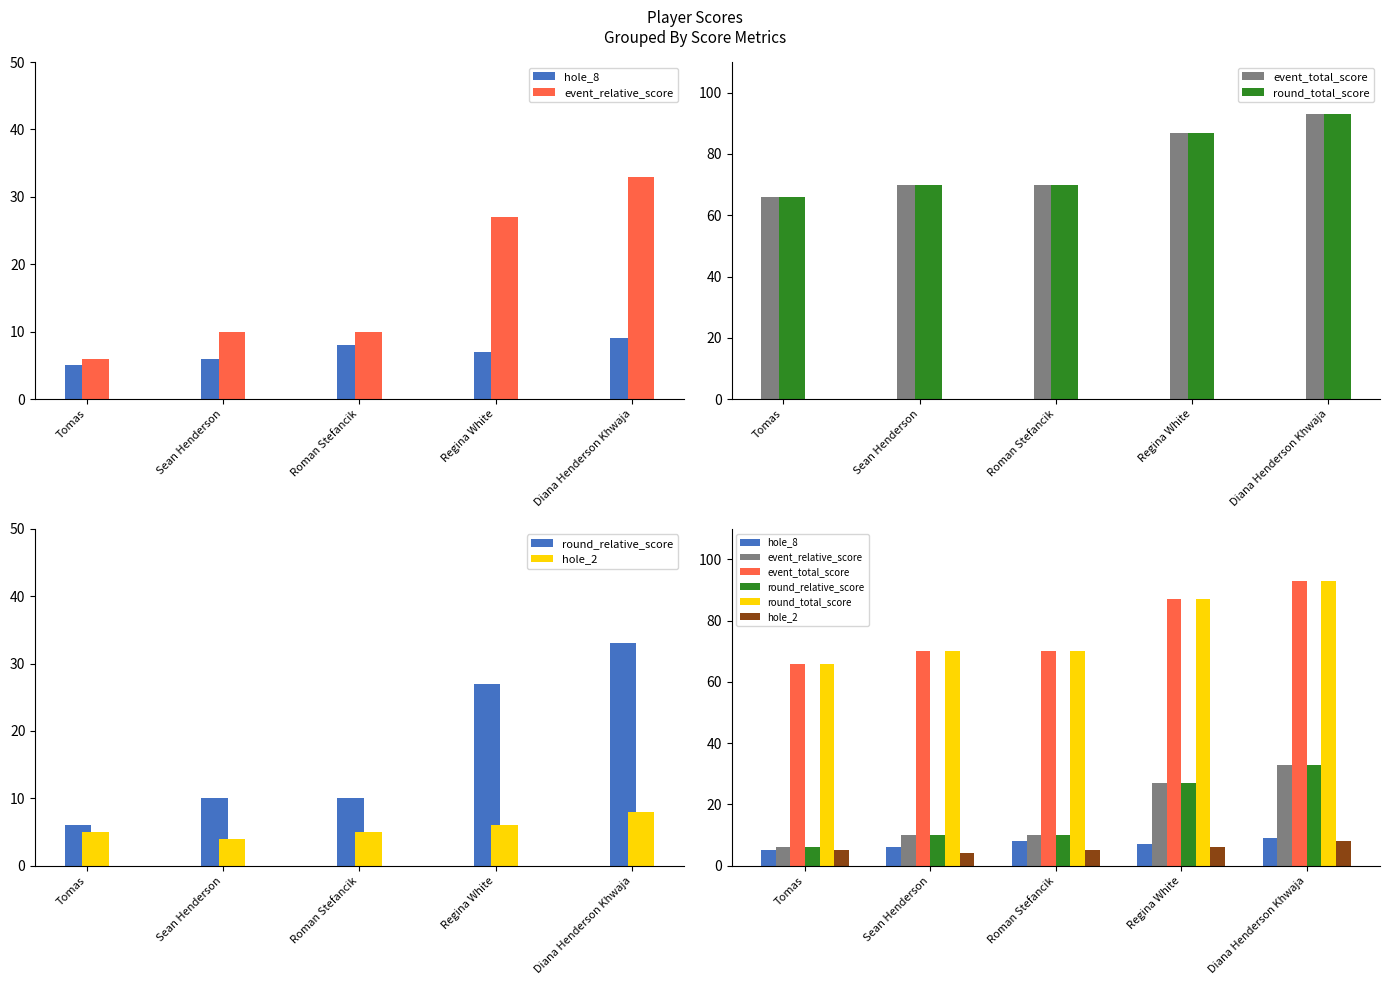

What is the maximum value for event_total_score?

93